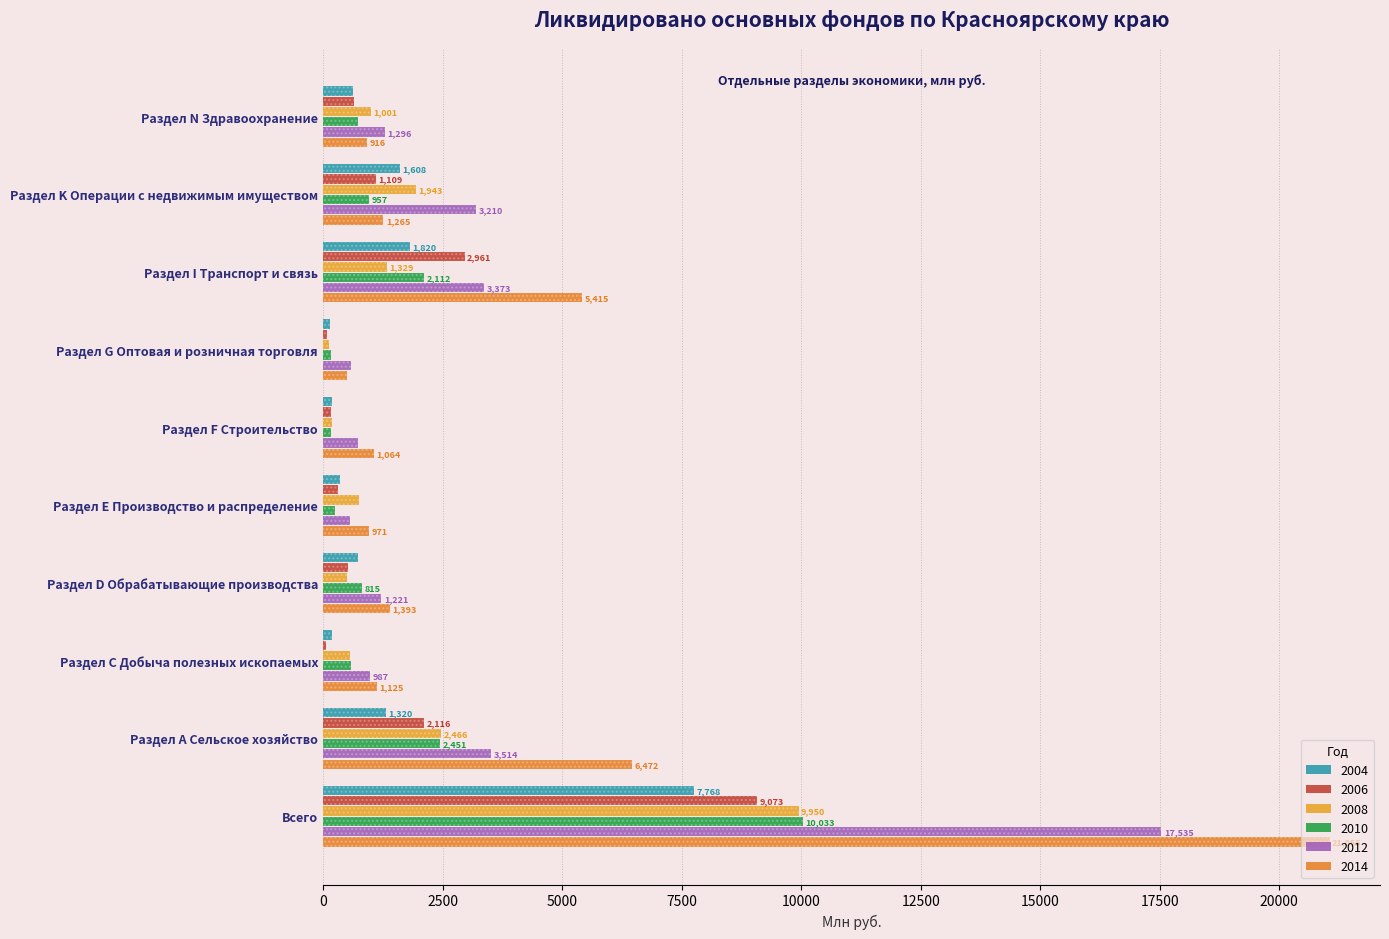

Which has a higher value, Раздел K Операции с недвижимым имуществом or Раздел G Оптовая и розничная торговля?

Раздел K Операции с недвижимым имуществом